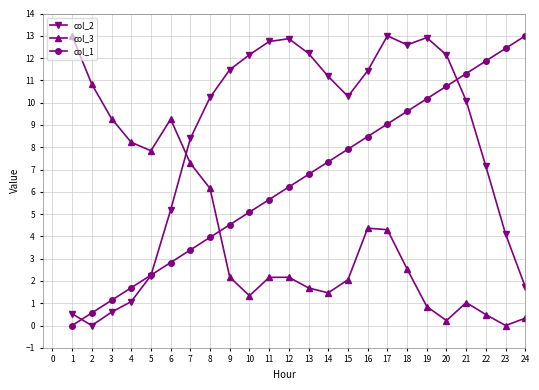

The value of col_1 at 9 is 4.5. True or false?

True